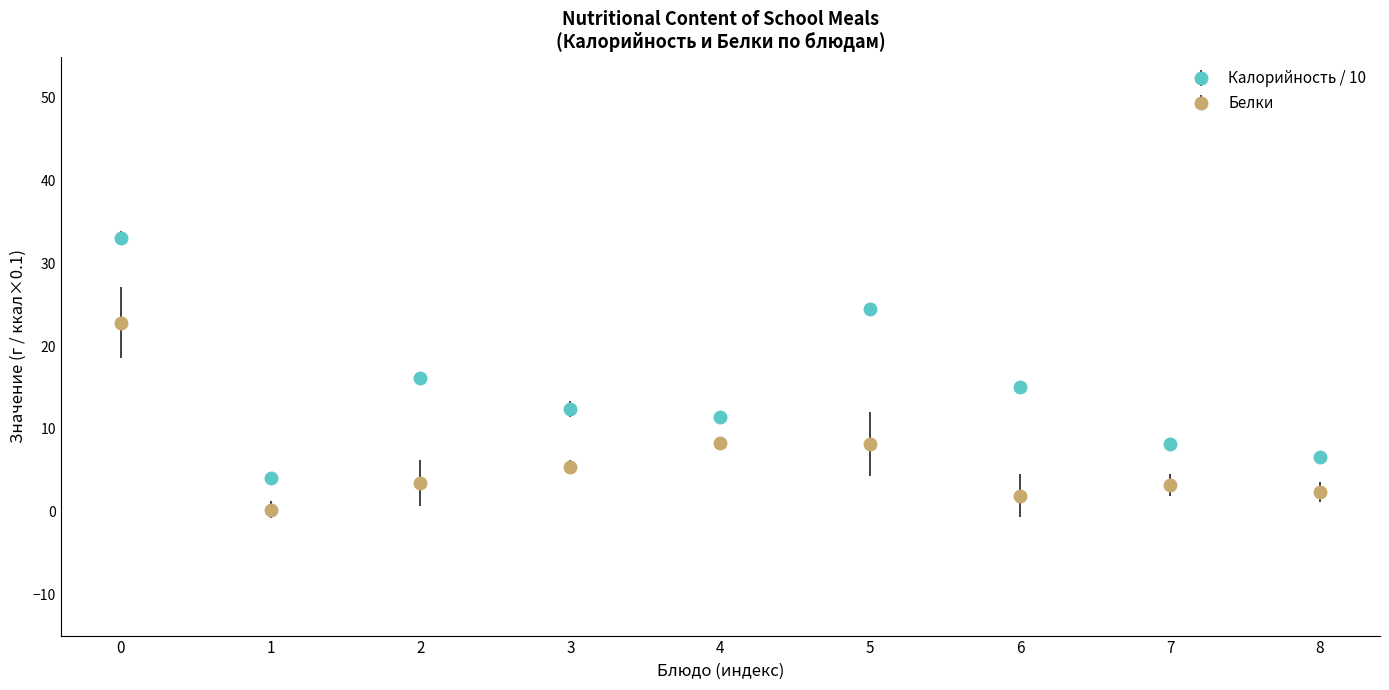

Which series changed the most between 5 and 6?

Калорийность / 10